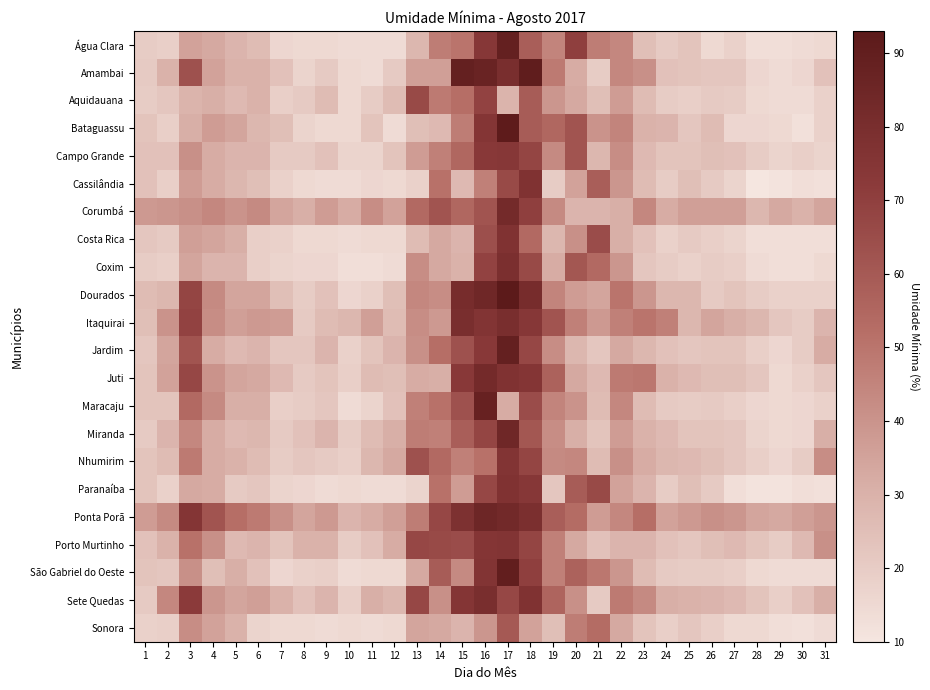

Reading right to left, what are all the values shown in this chart?

Água Clara: 31=15.0	30=14.0	29=13.0	28=13.0	27=18.0	26=15.0	25=23.0	24=21.0	23=25.0	22=44.0	21=47.0	20=70.0	19=45.0	18=58.0	17=89.0	16=74.0	15=50.0	14=47.0	13=28.0	12=14.0	11=14.0	10=14.0	9=15.0	8=15.0	7=16.0	6=26.0	5=29.0	4=33.0	3=35.0	2=19.0	1=20.0
Amambai: 31=24.0	30=16.0	29=14.0	28=16.0	27=22.0	26=22.0	25=23.0	24=24.0	23=41.0	22=44.0	21=20.0	20=32.0	19=48.0	18=91.0	17=80.0	16=87.0	15=89.0	14=36.0	13=36.0	12=21.0	11=14.0	10=15.0	9=21.0	8=17.0	7=24.0	6=30.0	5=30.0	4=35.0	3=63.0	2=30.0	1=21.0
Aquidauana: 31=18.0	30=14.0	29=14.0	28=15.0	27=20.0	26=21.0	25=19.0	24=20.0	23=26.0	22=37.0	21=25.0	20=33.0	19=39.0	18=59.0	17=29.4	16=69.0	15=52.0	14=48.0	13=66.0	12=26.0	11=20.0	10=15.0	9=26.0	8=21.0	7=19.0	6=30.0	5=27.0	4=31.0	3=29.4	2=22.0	1=20.0
Bataguassu: 31=18.0	30=12.0	29=15.0	28=16.0	27=16.0	26=26.0	25=22.0	24=29.0	23=30.0	22=45.0	21=40.0	20=62.0	19=55.0	18=59.0	17=92.0	16=75.0	15=47.0	14=27.0	13=25.0	12=14.0	11=23.0	10=15.0	9=15.0	8=17.0	7=25.0	6=28.0	5=34.0	4=37.0	3=31.0	2=19.0	1=23.0
Campo Grande: 31=17.0	30=19.0	29=17.0	28=20.0	27=24.0	26=25.0	25=23.0	24=23.0	23=27.0	22=42.0	21=28.0	20=62.0	19=43.0	18=68.0	17=74.0	16=73.0	15=55.0	14=46.0	13=37.0	12=23.0	11=17.0	10=17.0	9=24.0	8=21.0	7=21.0	6=29.0	5=29.0	4=32.0	3=41.0	2=24.0	1=24.0
Cassilândia: 31=12.0	30=13.0	29=11.0	28=10.0	27=17.0	26=21.0	25=25.0	24=20.0	23=26.0	22=39.0	21=58.0	20=35.0	19=20.0	18=77.0	17=66.0	16=46.0	15=27.0	14=51.0	13=18.0	12=15.0	11=16.0	10=14.0	9=14.0	8=15.0	7=18.0	6=25.0	5=28.0	4=32.0	3=37.0	2=19.0	1=24.0
Corumbá: 31=34.0	30=30.0	29=33.0	28=28.0	27=36.0	26=36.0	25=36.0	24=32.0	23=44.0	22=31.0	21=29.0	20=29.0	19=43.0	18=70.0	17=82.0	16=62.0	15=55.0	14=62.0	13=54.0	12=35.0	11=42.0	10=32.0	9=37.0	8=31.0	7=34.0	6=43.0	5=40.0	4=44.0	3=41.0	2=39.0	1=38.0
Costa Rica: 31=13.0	30=13.0	29=13.0	28=13.0	27=17.0	26=19.0	25=21.0	24=18.0	23=24.0	22=31.0	21=65.0	20=41.0	19=28.0	18=54.0	17=77.0	16=64.0	15=29.0	14=33.0	13=26.0	12=15.0	11=15.0	10=14.0	9=15.0	8=15.0	7=18.0	6=19.0	5=31.0	4=34.0	3=36.0	2=21.0	1=22.0
Coxim: 31=15.0	30=13.0	29=13.0	28=14.0	27=19.0	26=20.0	25=18.0	24=20.0	23=22.0	22=39.0	21=54.0	20=61.0	19=32.0	18=66.0	17=79.0	16=69.0	15=30.0	14=33.0	13=42.0	12=14.0	11=13.0	10=13.0	9=16.0	8=16.0	7=17.0	6=19.0	5=29.0	4=29.0	3=34.0	2=19.0	1=20.0
Dourados: 31=18.0	30=18.0	29=18.0	28=20.0	27=23.0	26=21.0	25=28.0	24=28.0	23=39.0	22=50.0	21=34.0	20=37.0	19=45.0	18=81.0	17=93.0	16=84.0	15=81.0	14=42.0	13=44.0	12=25.0	11=18.0	10=16.0	9=24.0	8=20.0	7=25.0	6=34.0	5=34.0	4=43.0	3=68.0	2=28.0	1=26.0
Itaquirai: 31=29.0	30=20.0	29=22.0	28=28.0	27=31.0	26=34.0	25=28.0	24=46.0	23=50.0	22=46.0	21=38.0	20=46.0	19=62.0	18=74.0	17=80.0	16=76.0	15=80.0	14=38.0	13=42.0	12=26.0	11=36.0	10=28.0	9=26.0	8=21.0	7=37.0	6=38.0	5=36.0	4=42.0	3=69.0	2=40.0	1=25.0
Jardim: 31=32.0	30=20.0	29=16.0	28=19.0	27=23.0	26=23.0	25=22.0	24=24.0	23=28.0	22=33.0	21=22.0	20=28.0	19=42.0	18=67.0	17=89.0	16=73.0	15=63.0	14=52.0	13=41.0	12=29.0	11=23.0	10=18.0	9=29.0	8=22.0	7=22.0	6=29.0	5=27.0	4=32.0	3=62.0	2=34.0	1=22.0
Juti: 31=22.0	30=18.0	29=15.0	28=22.0	27=25.0	26=25.0	25=27.0	24=30.0	23=49.0	22=48.0	21=27.0	20=33.0	19=57.0	18=75.0	17=77.0	16=82.0	15=73.0	14=31.0	13=32.0	12=25.0	11=26.0	10=19.0	9=23.0	8=21.0	7=27.0	6=33.0	5=34.0	4=40.0	3=67.0	2=35.0	1=23.0
Maracaju: 31=18.0	30=16.0	29=15.0	28=16.0	27=19.0	26=21.0	25=20.0	24=21.0	23=26.0	22=44.0	21=26.0	20=40.0	19=45.0	18=65.0	17=32.0	16=88.0	15=63.0	14=51.0	13=46.0	12=24.0	11=17.0	10=14.0	9=22.0	8=20.0	7=19.0	6=31.0	5=31.0	4=43.0	3=54.0	2=23.0	1=23.0
Miranda: 31=31.0	30=16.0	29=15.0	28=17.0	27=22.0	26=23.0	25=23.0	24=27.0	23=30.0	22=37.0	21=23.0	20=31.0	19=42.0	18=61.0	17=84.0	16=68.0	15=58.0	14=46.0	13=47.0	12=31.0	11=26.0	10=20.0	9=29.0	8=24.0	7=21.0	6=28.0	5=27.0	4=32.0	3=44.0	2=29.0	1=21.0
Nhumirim: 31=42.0	30=20.0	29=16.0	28=19.0	27=22.0	26=25.0	25=27.0	24=28.0	23=32.0	22=41.0	21=26.0	20=44.0	19=43.0	18=68.0	17=76.0	16=51.0	15=46.0	14=54.0	13=63.0	12=33.0	11=28.0	10=19.0	9=21.0	8=22.0	7=20.0	6=26.0	5=30.0	4=32.0	3=48.0	2=26.0	1=23.0
Paranaíba: 31=12.0	30=13.0	29=11.0	28=11.0	27=13.0	26=21.0	25=25.0	24=20.0	23=29.0	22=35.0	21=66.0	20=59.0	19=22.0	18=74.0	17=77.0	16=67.0	15=37.0	14=51.0	13=17.0	12=14.0	11=14.0	10=15.0	9=14.0	8=16.0	7=17.0	6=22.0	5=21.0	4=32.0	3=33.0	2=18.0	1=23.0
Ponta Porã: 31=39.0	30=36.0	29=33.0	28=34.0	27=39.0	26=41.0	25=38.0	24=35.0	23=52.0	22=44.0	21=37.0	20=53.0	19=58.0	18=79.0	17=83.0	16=85.0	15=78.0	14=67.0	13=47.0	12=36.0	11=32.0	10=29.0	9=38.0	8=34.0	7=41.0	6=48.0	5=52.0	4=62.0	3=75.0	2=43.0	1=37.0
Porto Murtinho: 31=41.0	30=27.0	29=20.0	28=23.0	27=27.0	26=25.0	25=22.0	24=24.0	23=29.0	22=29.0	21=24.0	20=33.0	19=46.0	18=68.0	17=76.0	16=75.0	15=65.0	14=66.0	13=67.0	12=32.0	11=24.0	10=20.0	9=30.0	8=30.0	7=23.0	6=29.0	5=27.0	4=41.0	3=51.0	2=30.0	1=24.0
São Gabriel do Oeste: 31=14.0	30=14.0	29=14.0	28=15.0	27=19.0	26=20.0	25=20.0	24=21.0	23=26.0	22=39.0	21=49.0	20=57.0	19=46.0	18=70.0	17=90.0	16=76.0	15=43.0	14=59.0	13=33.0	12=15.0	11=15.0	10=14.0	9=19.0	8=18.0	7=16.0	6=24.0	5=31.0	4=25.0	3=41.0	2=22.0	1=23.0
Sete Quedas: 31=31.0	30=24.0	29=19.0	28=23.0	27=27.0	26=29.0	25=30.0	24=31.0	23=43.0	22=48.0	21=21.0	20=41.0	19=56.0	18=77.0	17=67.0	16=80.0	15=75.0	14=41.0	13=67.0	12=28.0	11=31.0	10=19.0	9=29.0	8=24.0	7=30.0	6=36.0	5=34.0	4=39.0	3=72.0	2=44.0	1=21.0
Sonora: 31=14.0	30=12.0	29=13.0	28=15.0	27=15.0	26=19.0	25=22.0	24=19.0	23=23.0	22=33.0	21=53.0	20=47.0	19=25.0	18=35.0	17=60.0	16=39.0	15=29.0	14=33.0	13=34.0	12=15.0	11=14.0	10=15.0	9=14.0	8=15.0	7=15.0	6=17.0	5=30.0	4=35.0	3=42.0	2=19.0	1=18.0